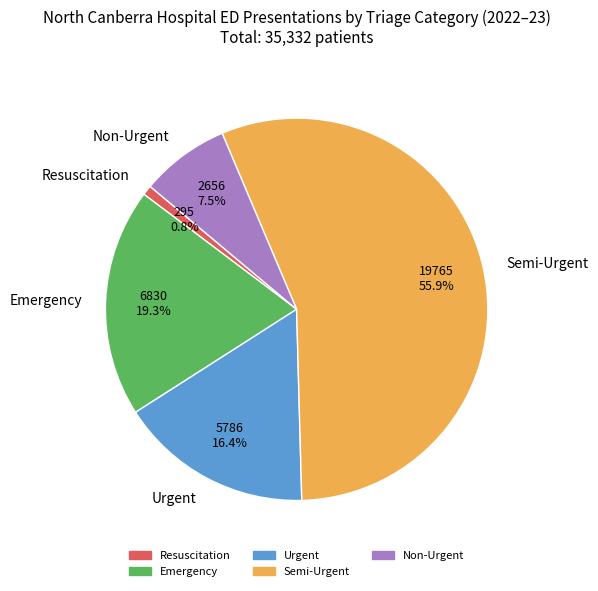

The Urgent slice represents 16% of the pie. True or false?

True